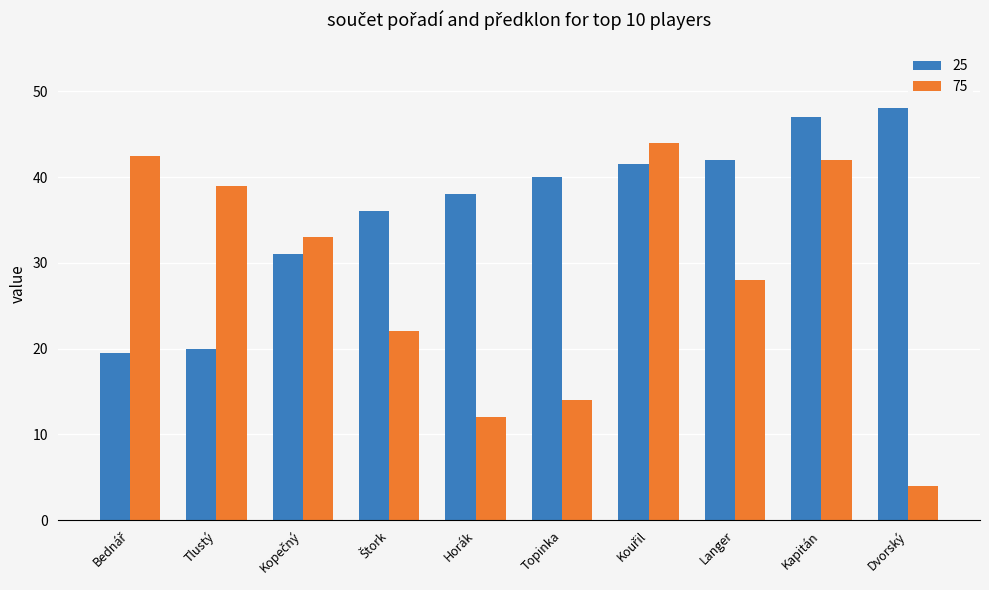

Reading left to right, transcribe all the data shown in this chart.

25: 19.5	20.0	31.0	36.0	38.0	40.0	41.5	42.0	47.0	48.0
75: 42.5	39.0	33.0	22.0	12.0	14.0	44.0	28.0	42.0	4.0